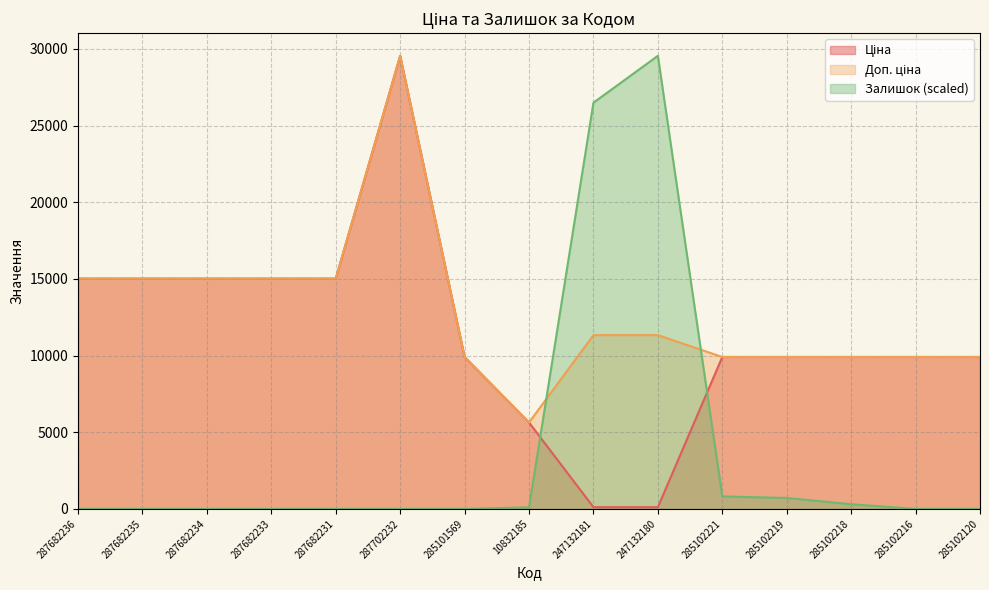

Read the Ціна value at 287682235.

15019.2